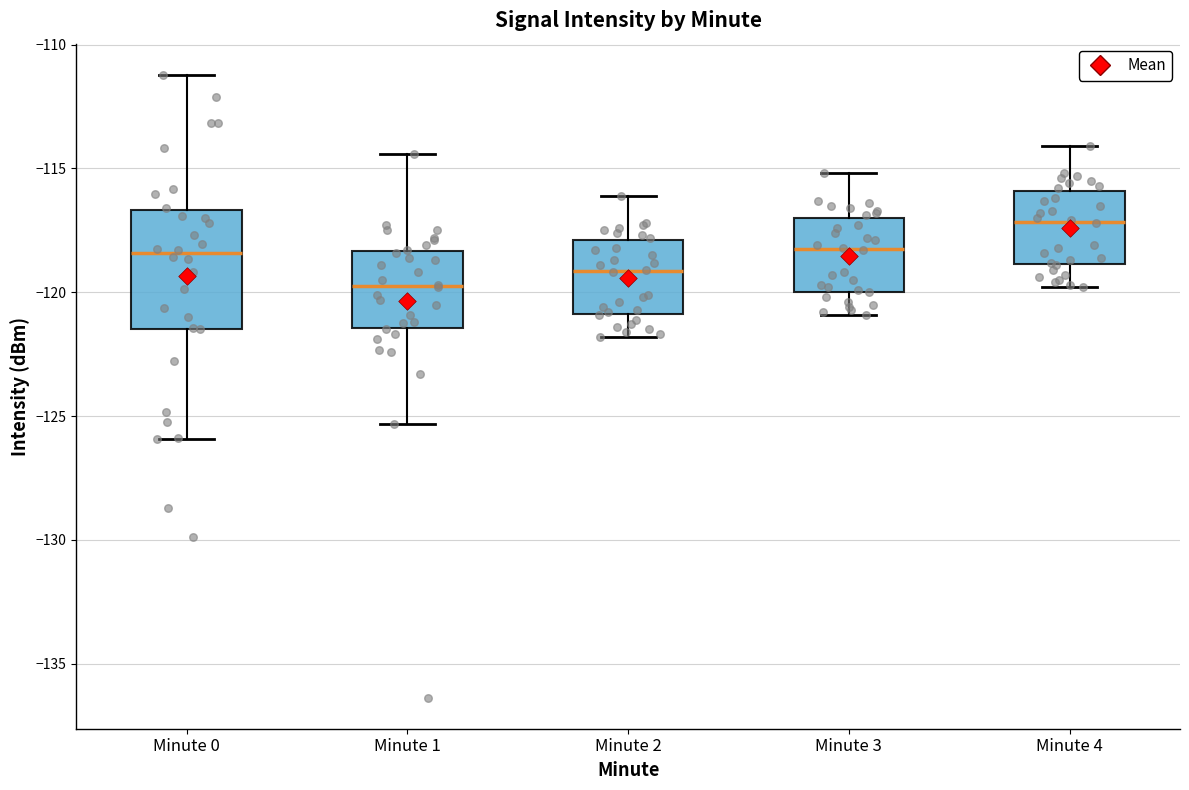

Where does the median line of the box for Minute 0 sit on the y-axis? The values are not printed on the chart, so give them approximately, as read against the axis.

-118.5